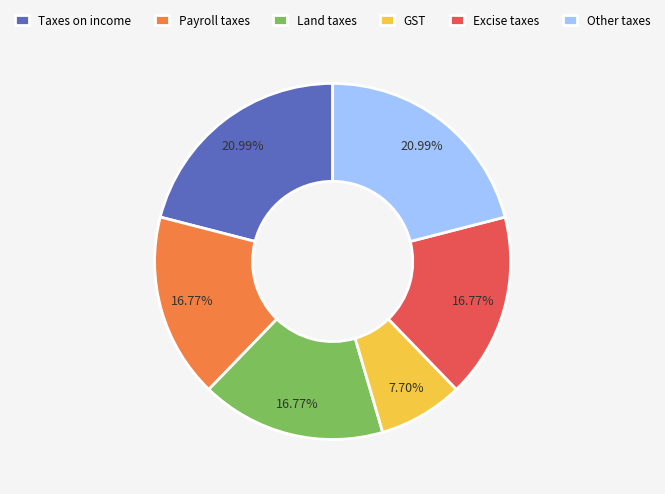

Combined, do Taxes on income and GST account for over 50%?

No